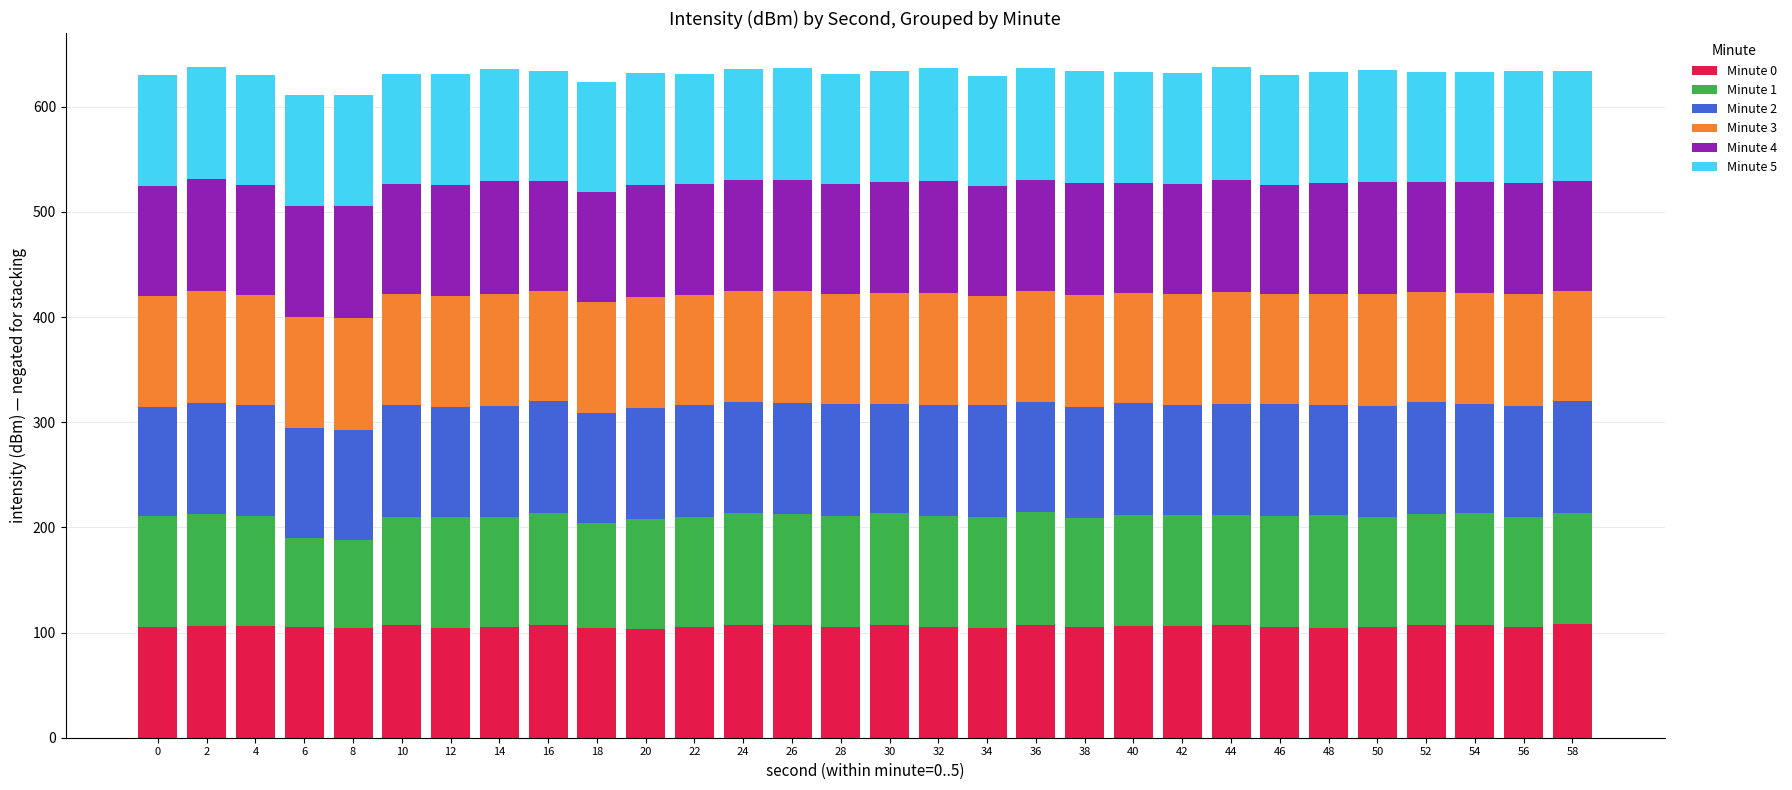

What is the total value across all series at 18?

623.9